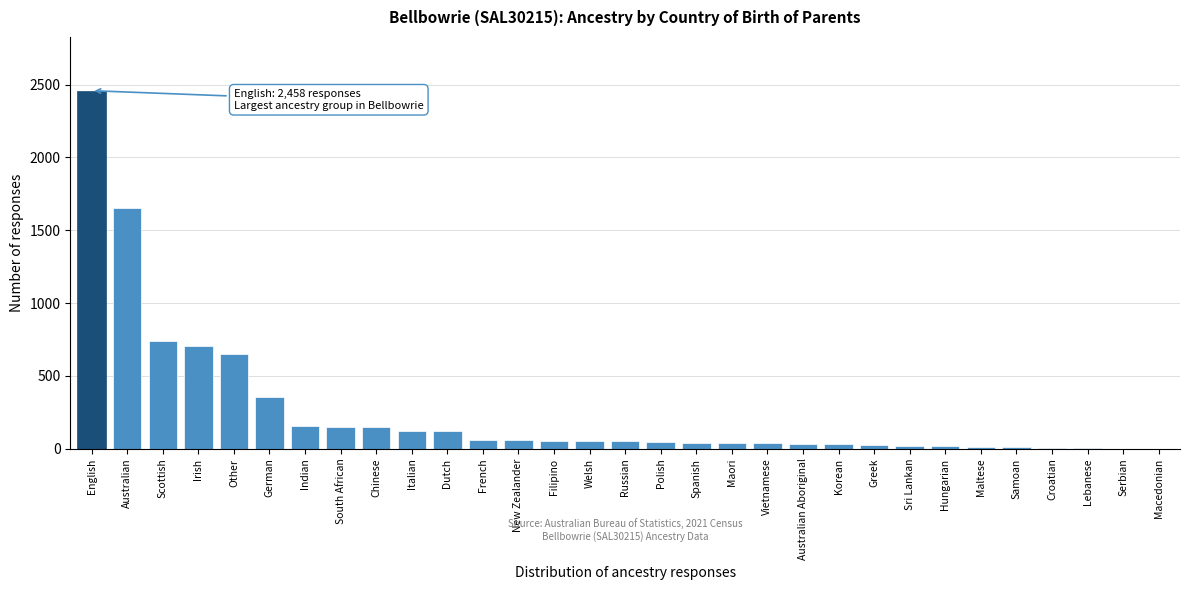

Where is the data nearest to the value 1229?

Australian